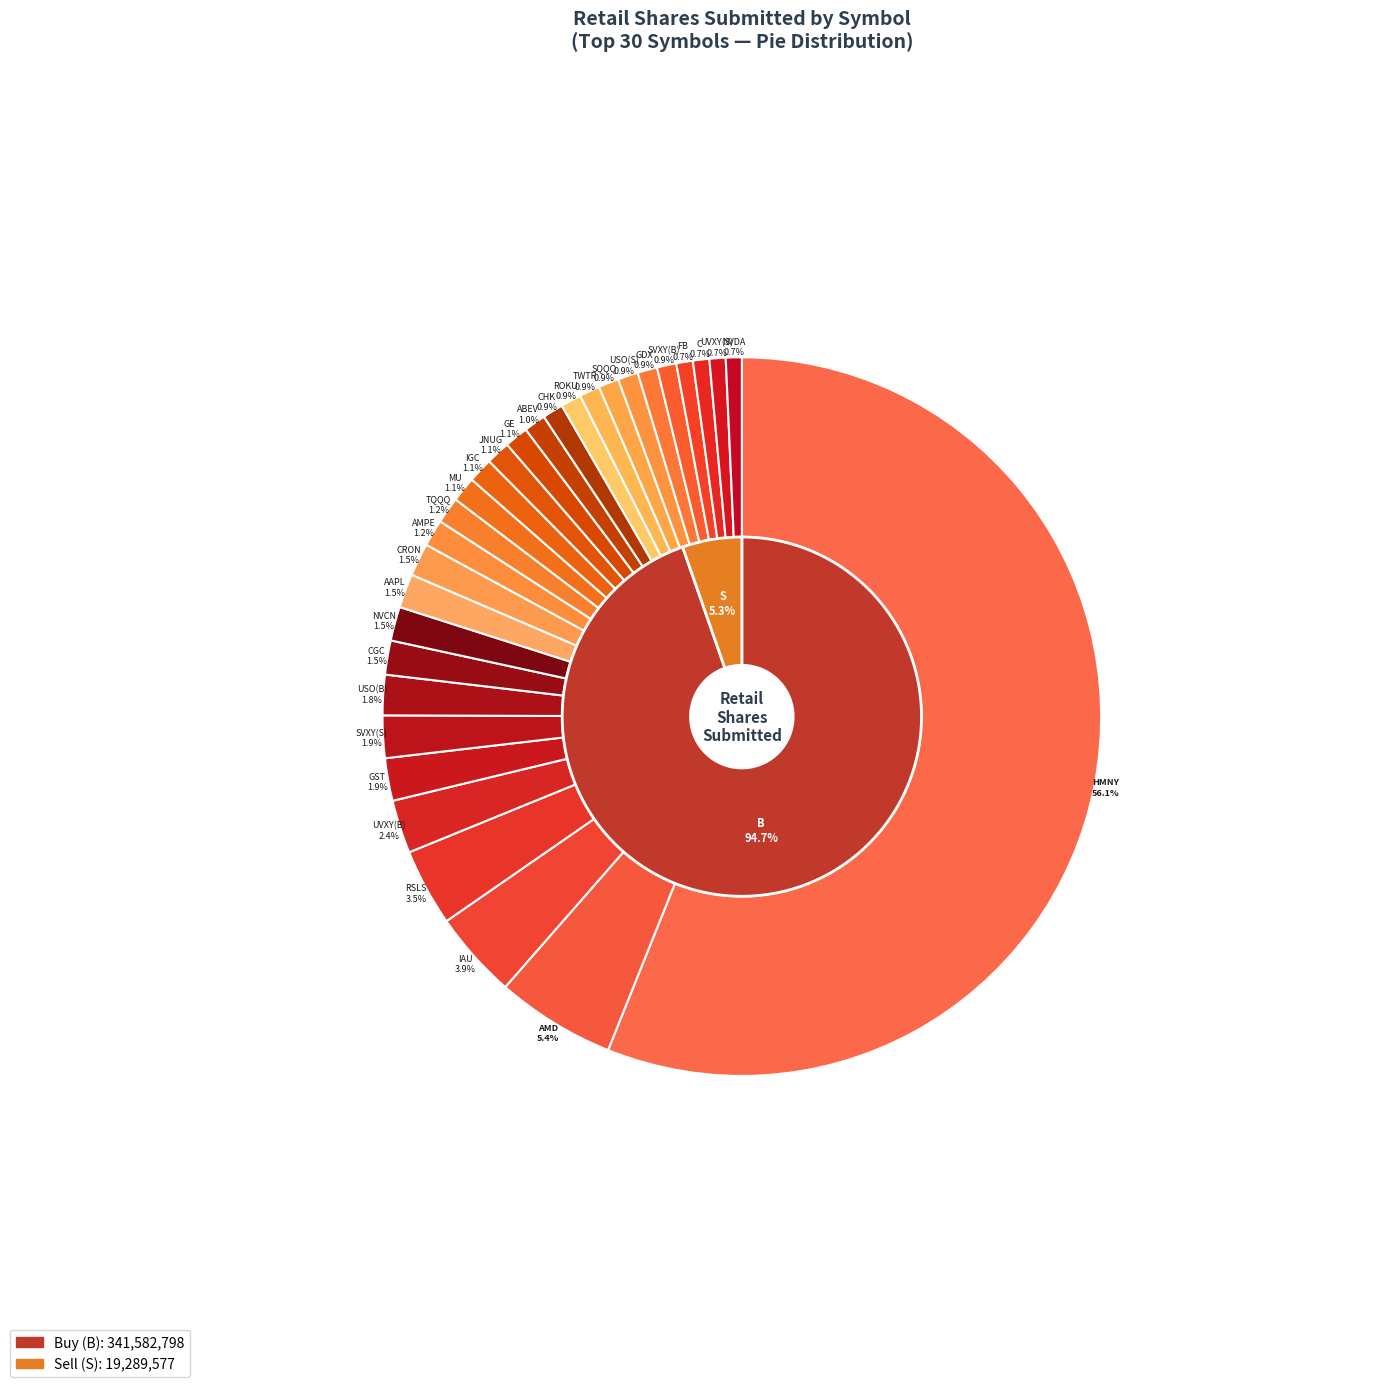

Rank the categories by value from highest to lowest.

HMNY, AMD, IAU, RSLS, UVXY(B), GST, SVXY(S), USO(B), CGC, NVCN, AAPL, CRON, AMPE, TQQQ, MU, IGC, JNUG, GE, ABEV, CHK, ROKU, TWTR, SQQQ, USO(S), GDX, SVXY(B), FB, C, UVXY(S), NVDA